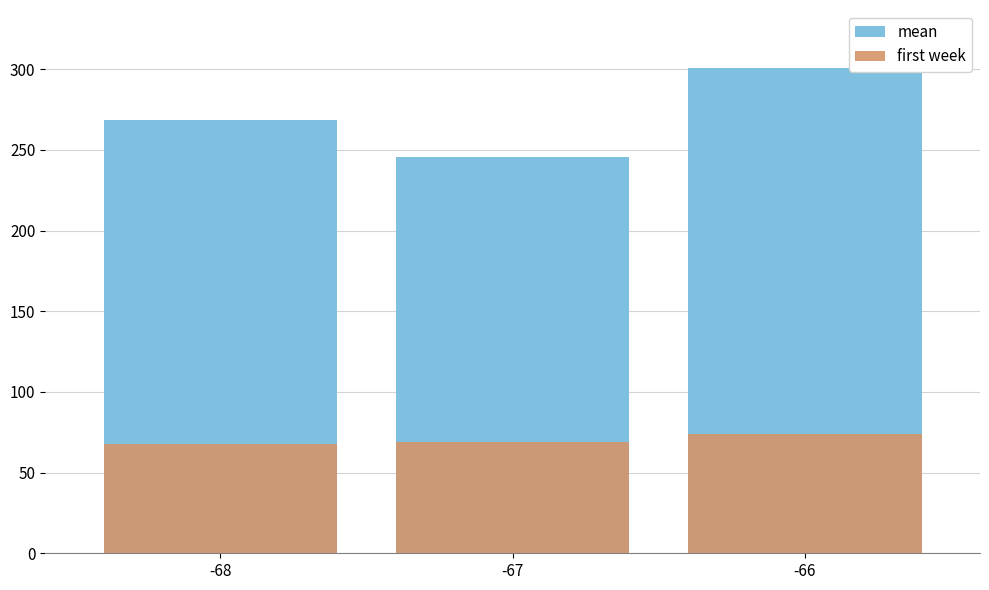

What is the total value across all series at -68?

336.2